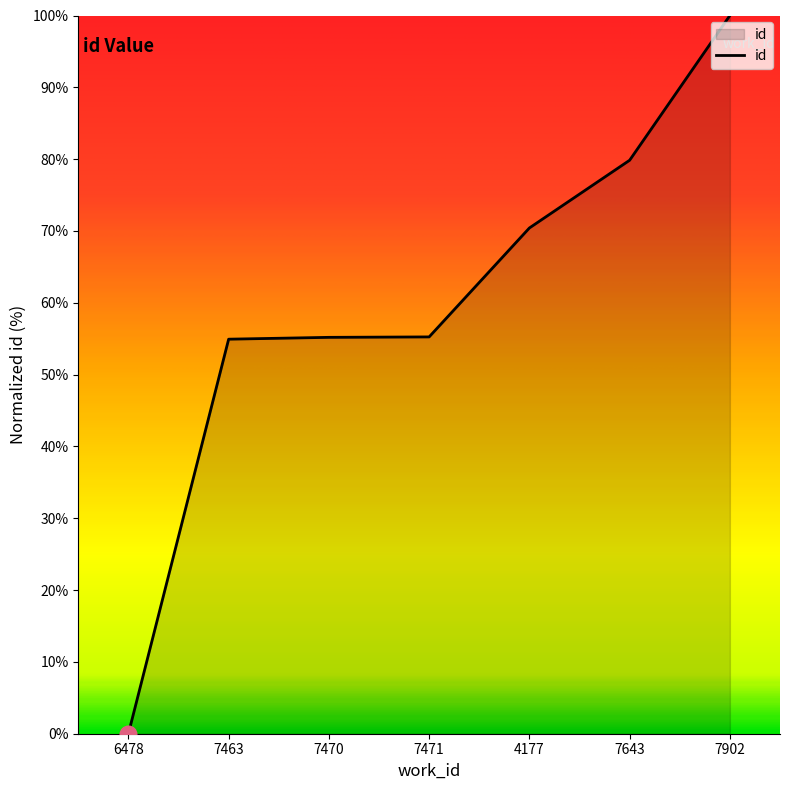

What is the maximum value shown in the chart?

100.0